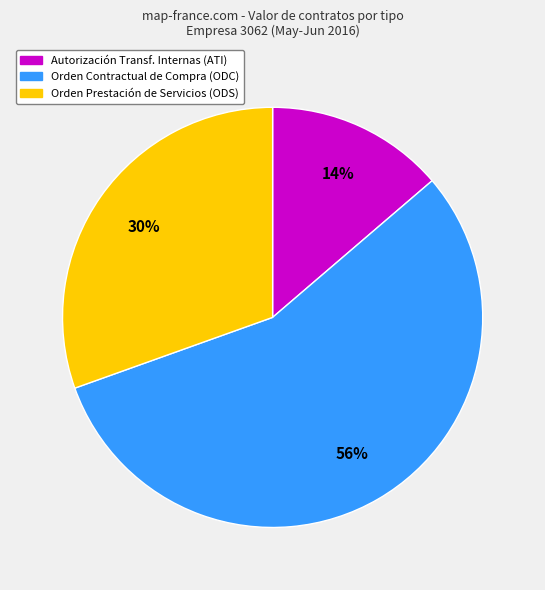

To the nearest percent, what is the average slice percentage?

33%